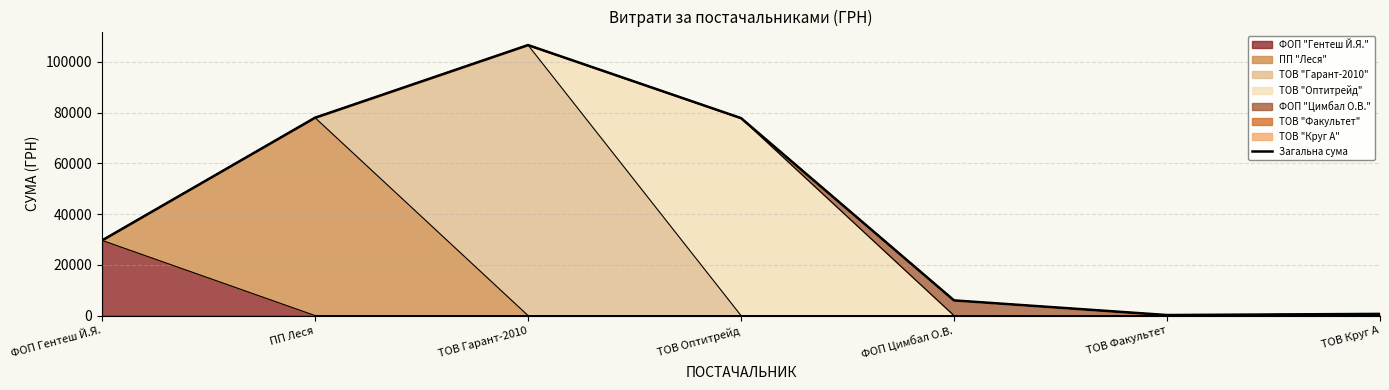

Where is the data nearest to the value 53400?

ФОП Гентеш Й.Я.